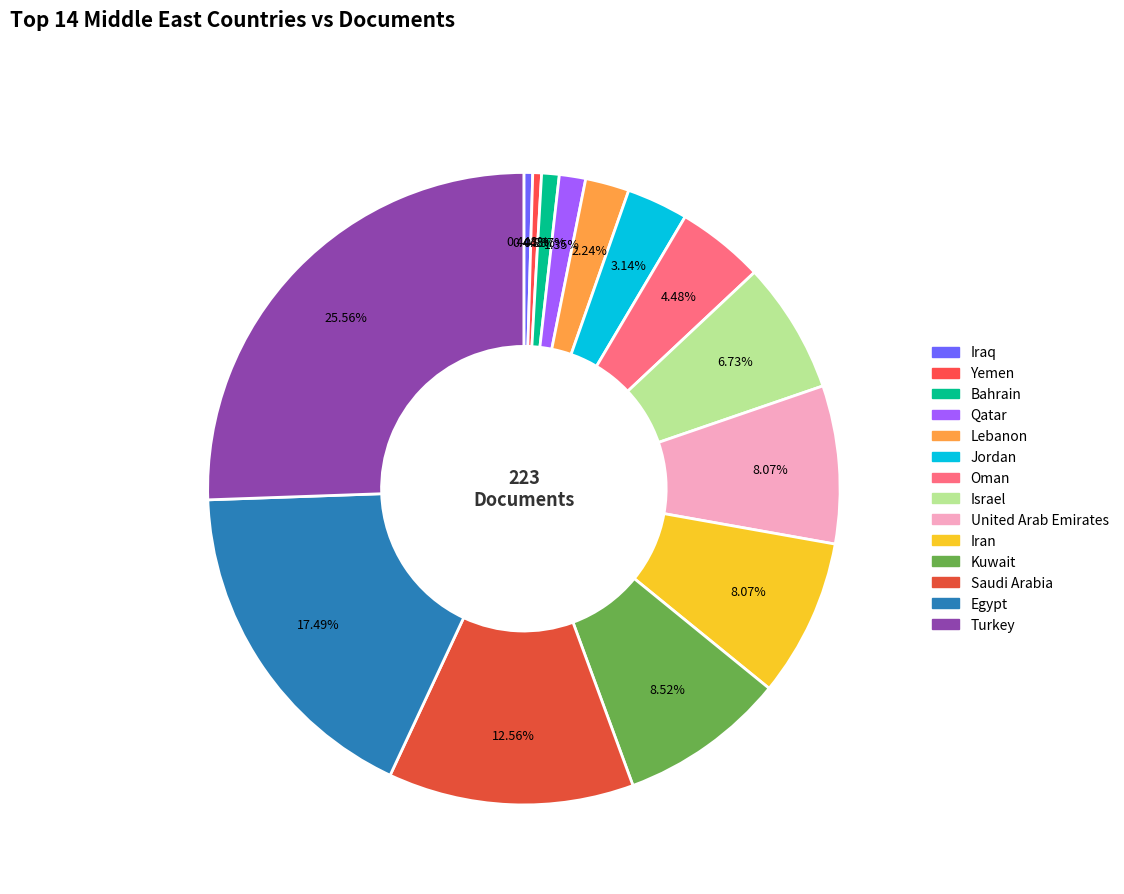

What percentage is the Israel slice, to the nearest percent?

7%